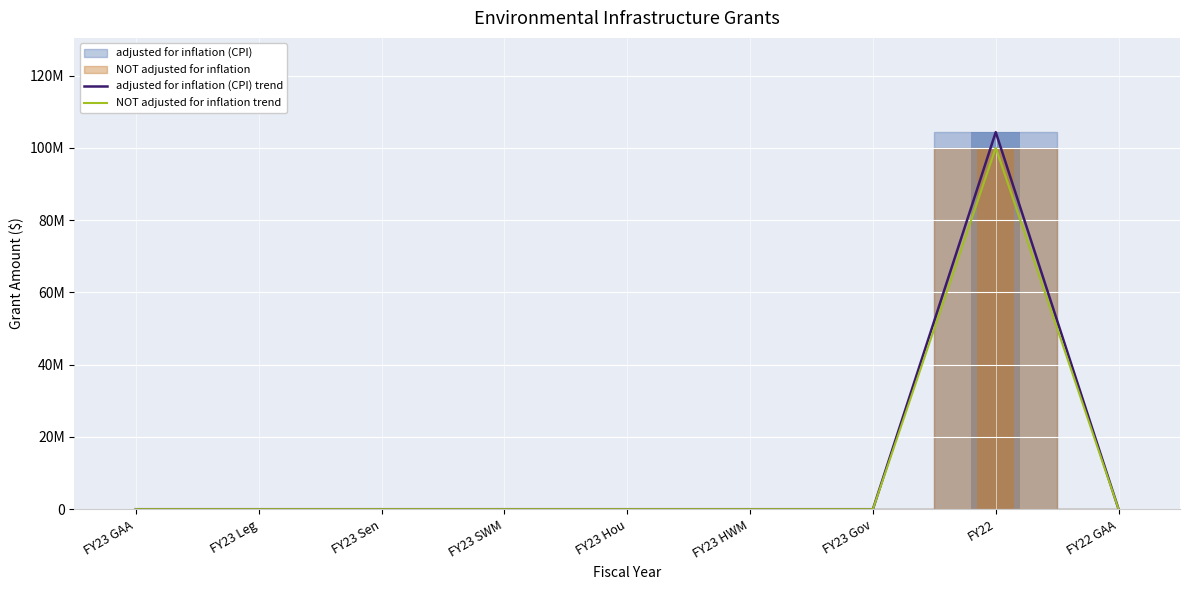

The adjusted for inflation (CPI) trend series shows 0 at FY23 Leg. True or false?

True